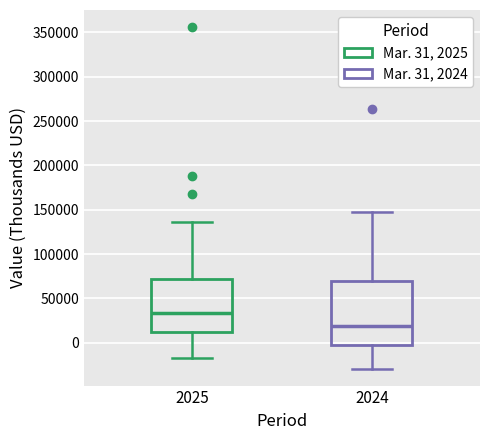

Reading left to right, read every box against the y-axis: the position of its median line, the range the box covers, and the ends of its whiskers. The values are not printed on the chart, so give them approximately, as read against the axis.

2025: median 35000, box 10000 to 70000, whiskers -15000 to 135000
2024: median 20000, box -5000 to 70000, whiskers -30000 to 150000